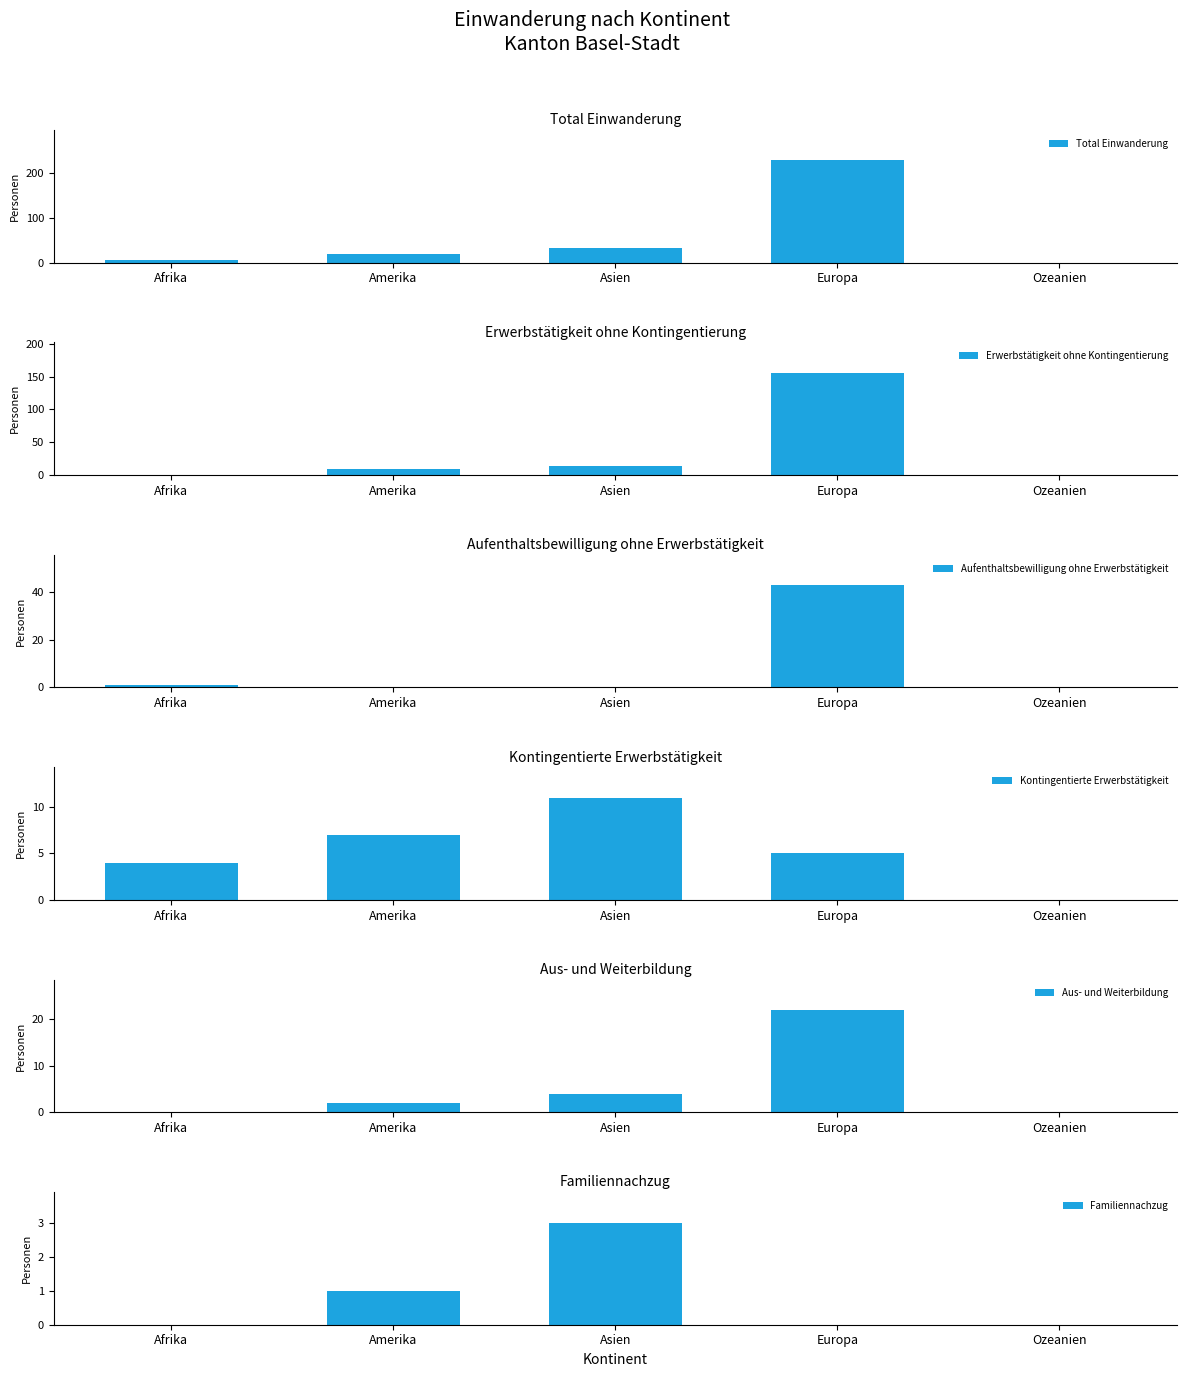

Reading right to left, extract all data points from this chart.

Total Einwanderung: 0	227	32	19	5
Erwerbstätigkeit ohne Kontingentierung: 0	156	14	9	0
Aufenthaltsbewilligung ohne Erwerbstätigkeit: 0	43	0	0	1
Kontingentierte Erwerbstätigkeit: 0	5	11	7	4
Aus- und Weiterbildung: 0	22	4	2	0
Familiennachzug: 0	0	3	1	0